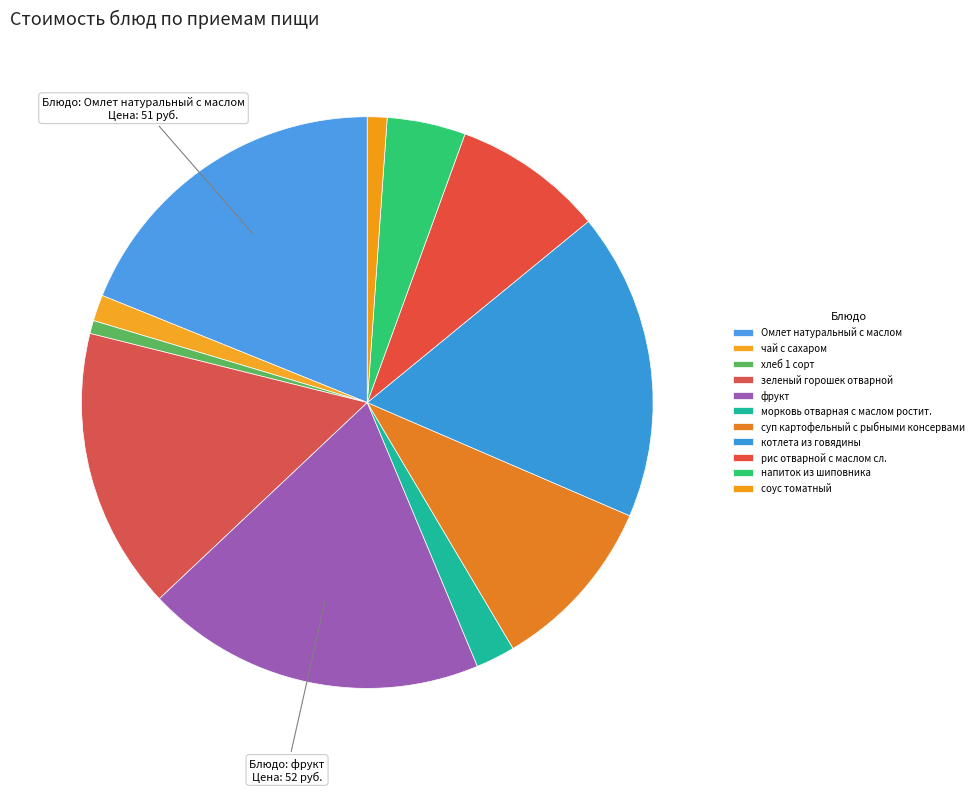

Which has a higher value, морковь отварная с маслом ростит. or соус томатный?

морковь отварная с маслом ростит.